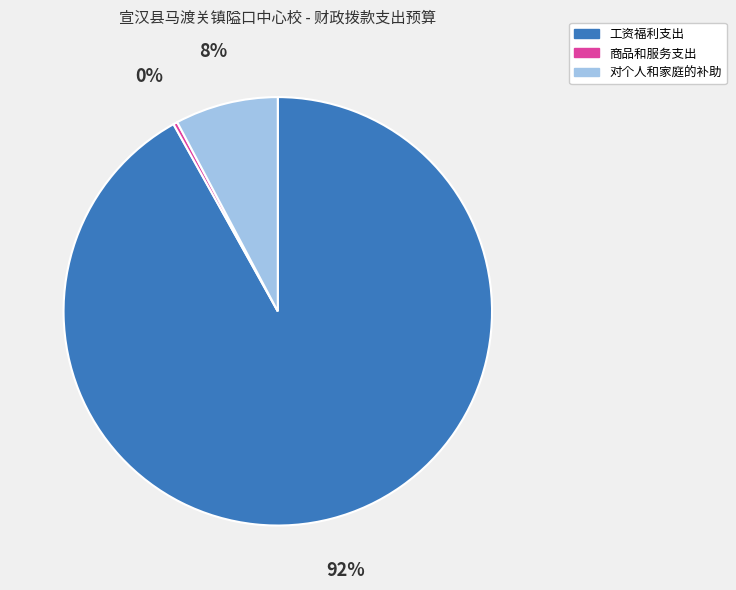

Is 对个人和家庭的补助 the majority of the pie?

No